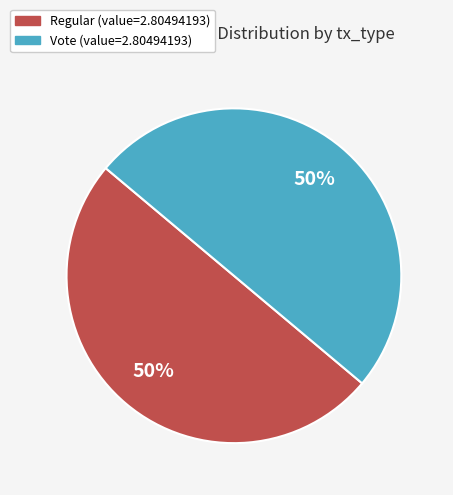

To the nearest percent, what is the average slice percentage?

50%